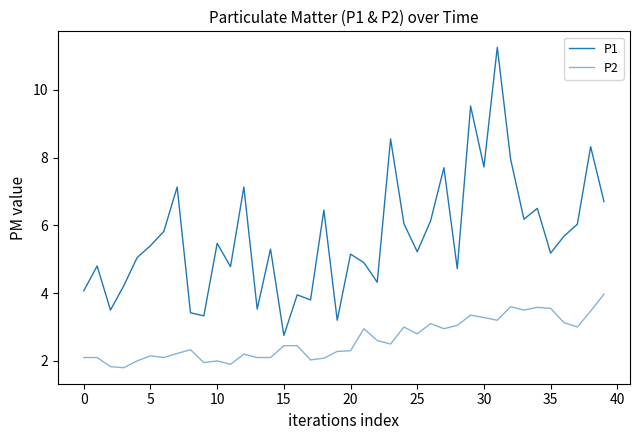

How many interior local peaks does the P1 series have?

14